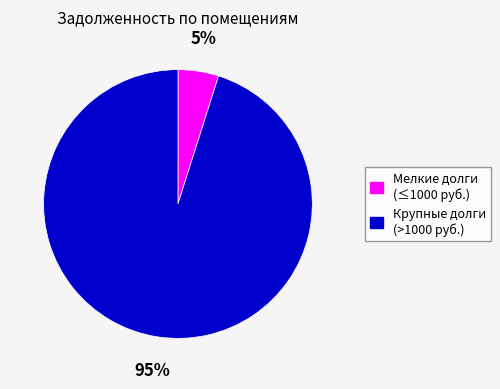

To the nearest percent, what is the average slice percentage?

50%